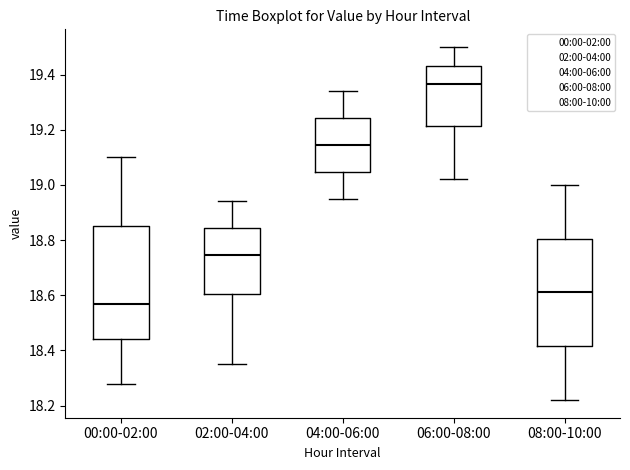

Where does the median line of the box for 00:00-02:00 sit on the y-axis? The values are not printed on the chart, so give them approximately, as read against the axis.

18.58